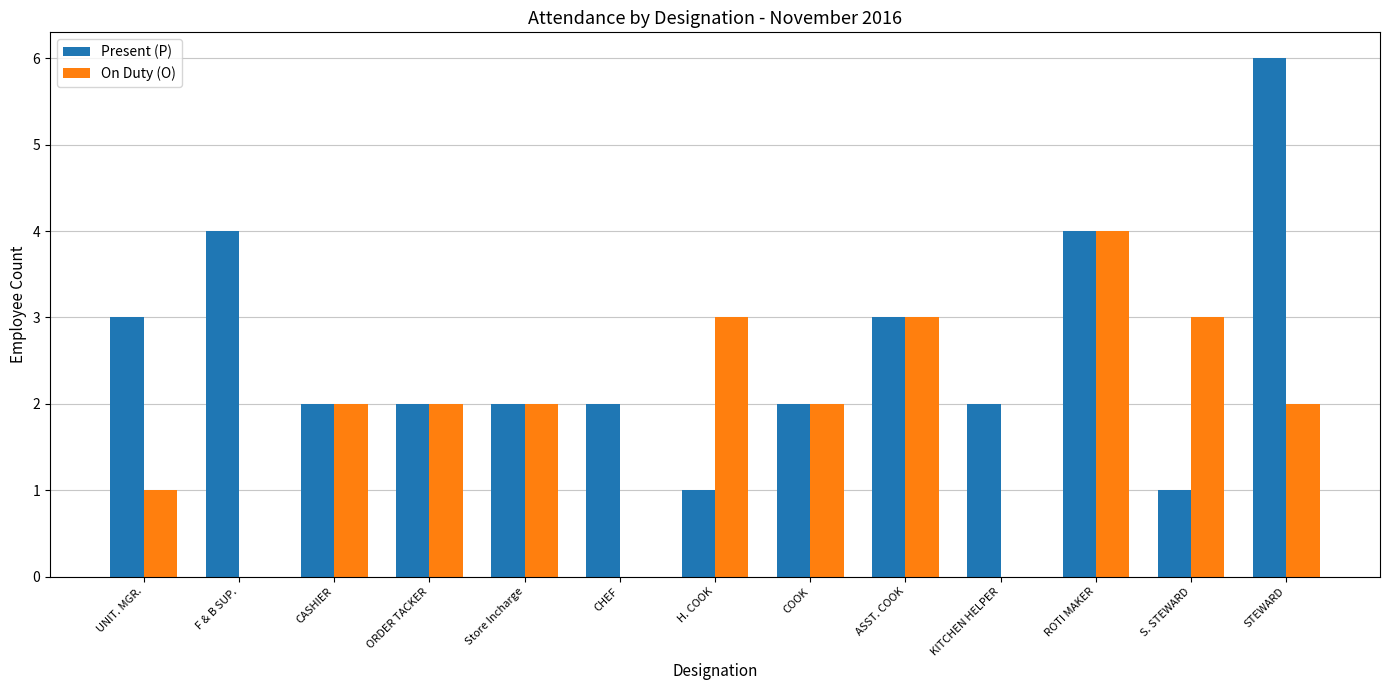

Which series has the largest total across all categories?

Present (P)